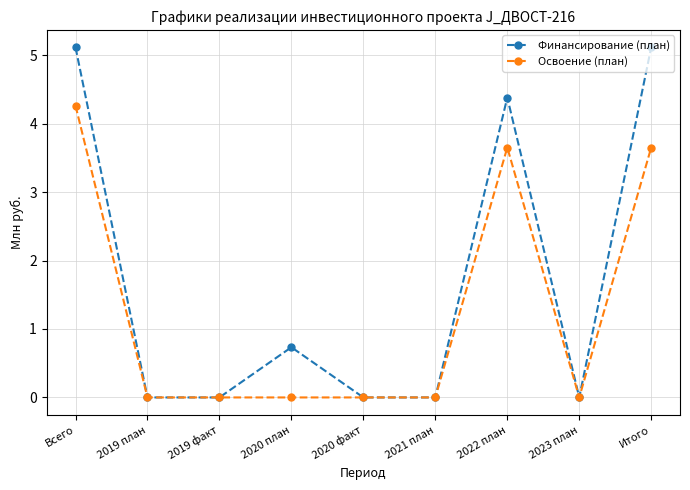

Rank the series by their average value, from highest to lowest.

Финансирование (план), Освоение (план)